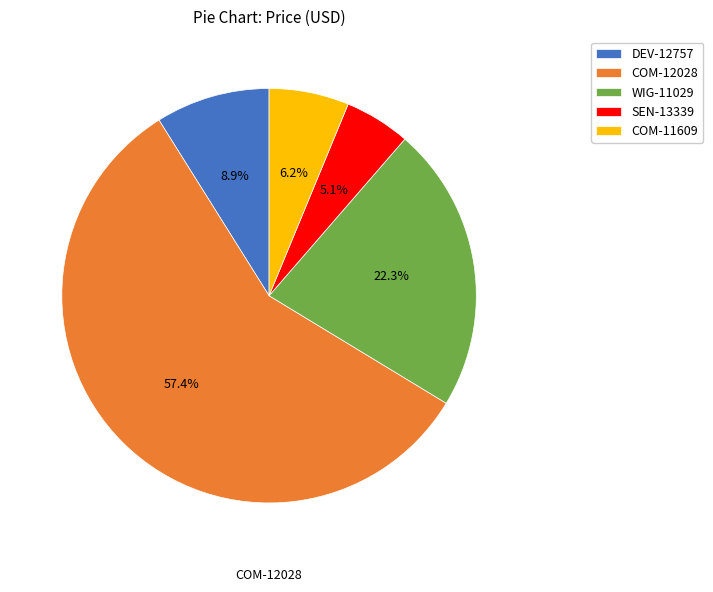

To the nearest percent, what portion does COM-12028 represent?

57%